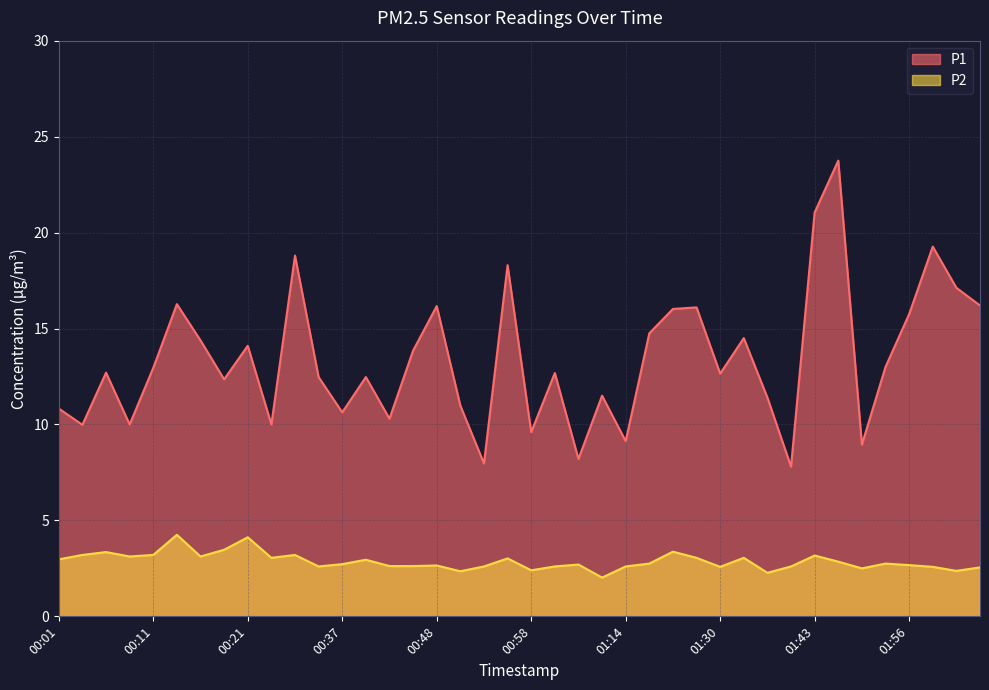

What is the highest value of the P1 series?

23.8